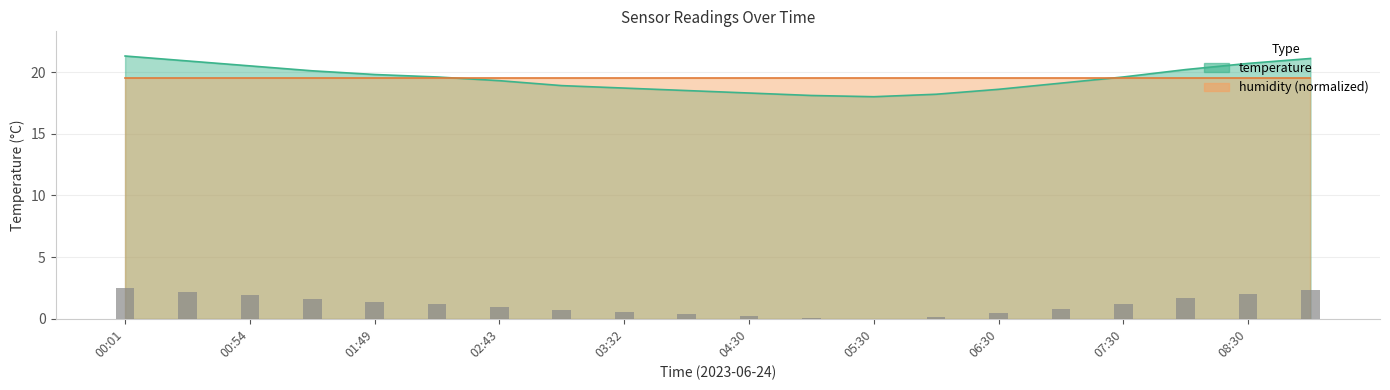

At which label does the data first exceed 19?

00:01